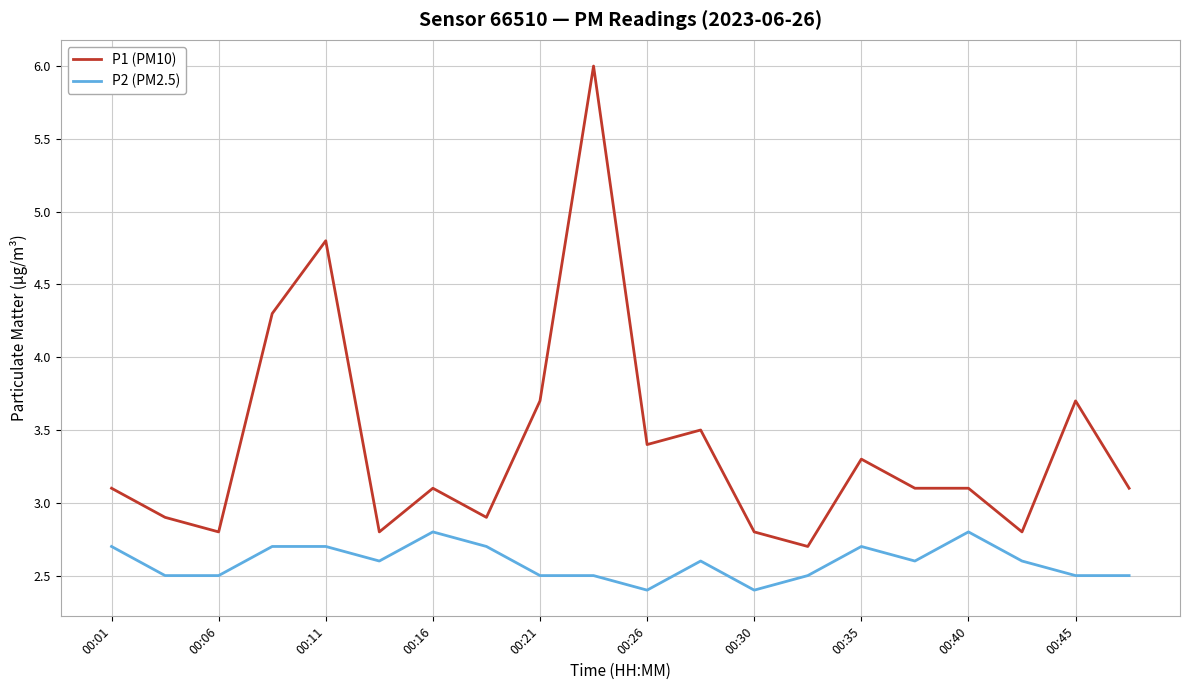

List the series in order of their overall mean, lowest first.

P2 (PM2.5), P1 (PM10)